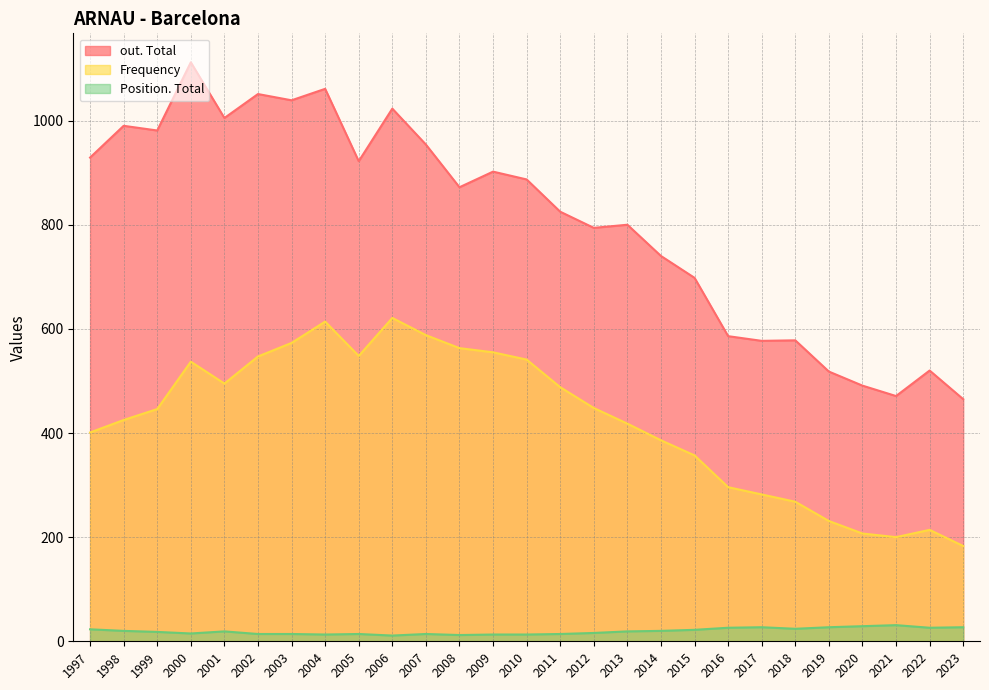

Where is out. Total nearest to the value 788?

2012